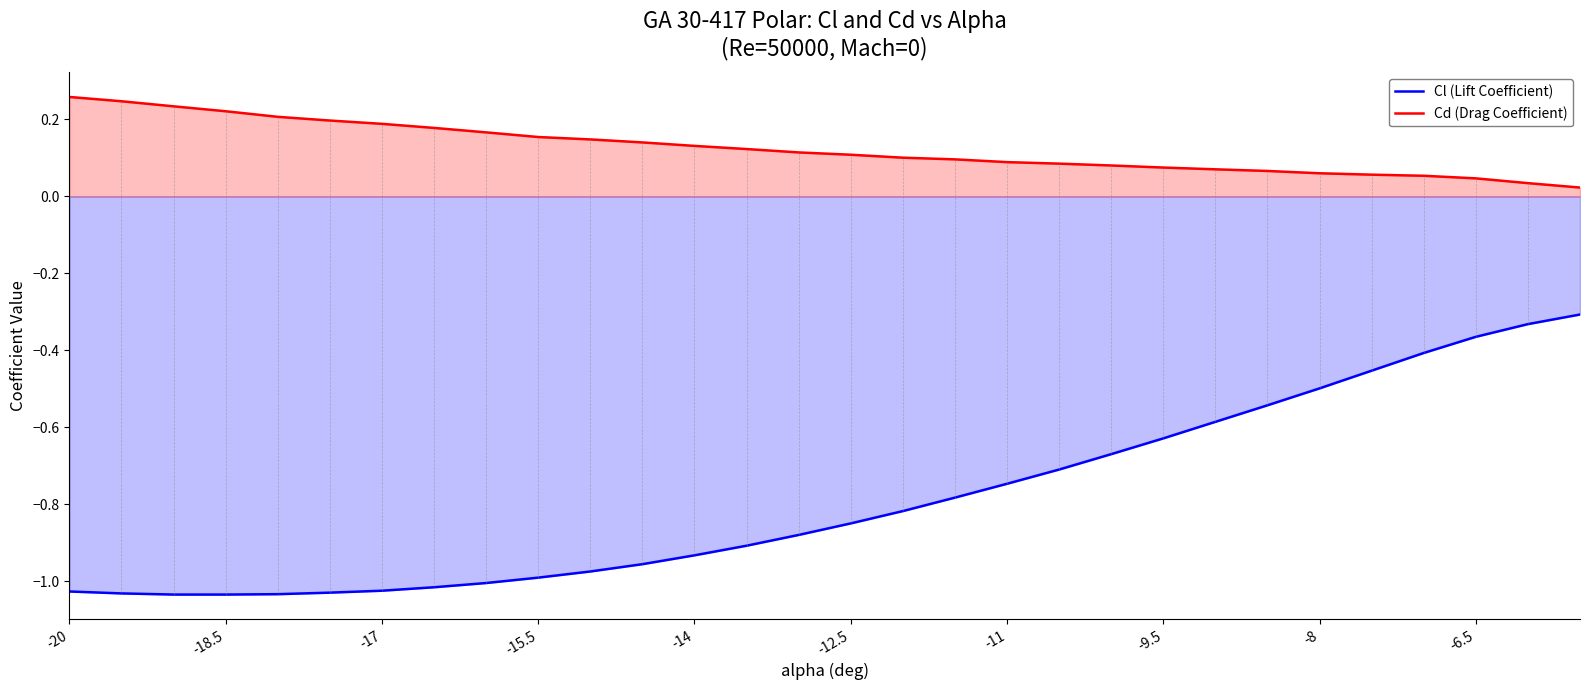

How many lines are shown in the chart?

2